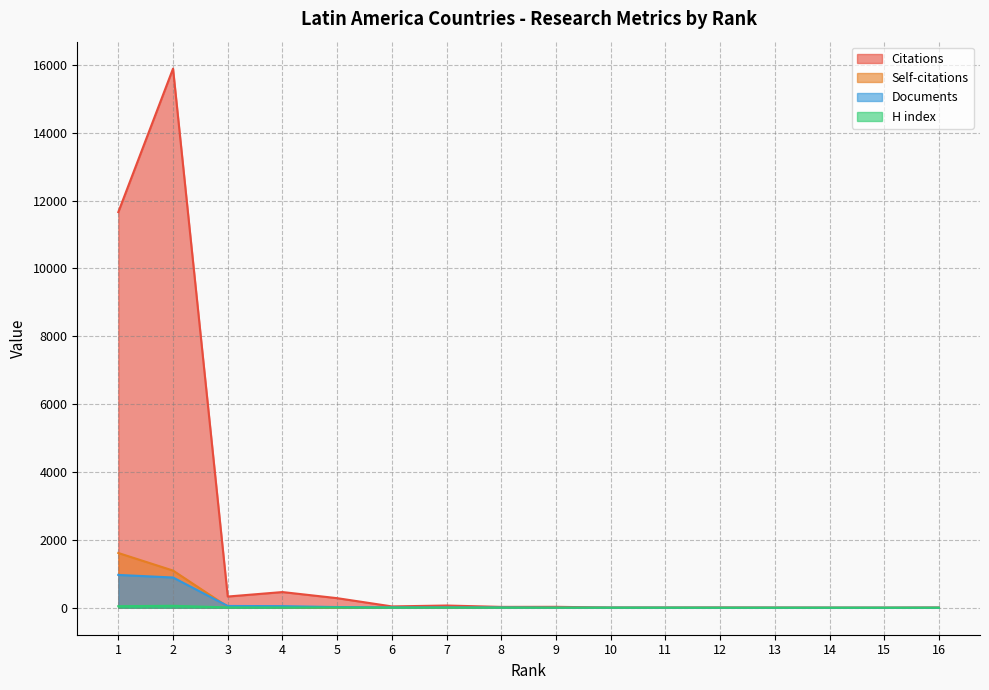

How many categories are shown in the chart?

16